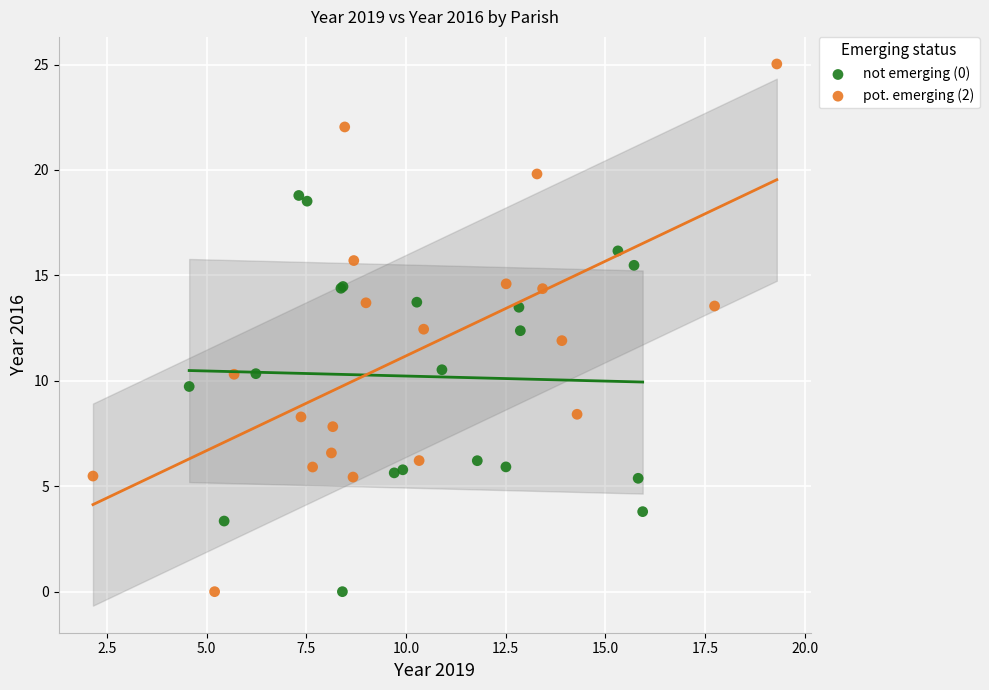

Which series has the widest spread of Y values?

pot. emerging (2)